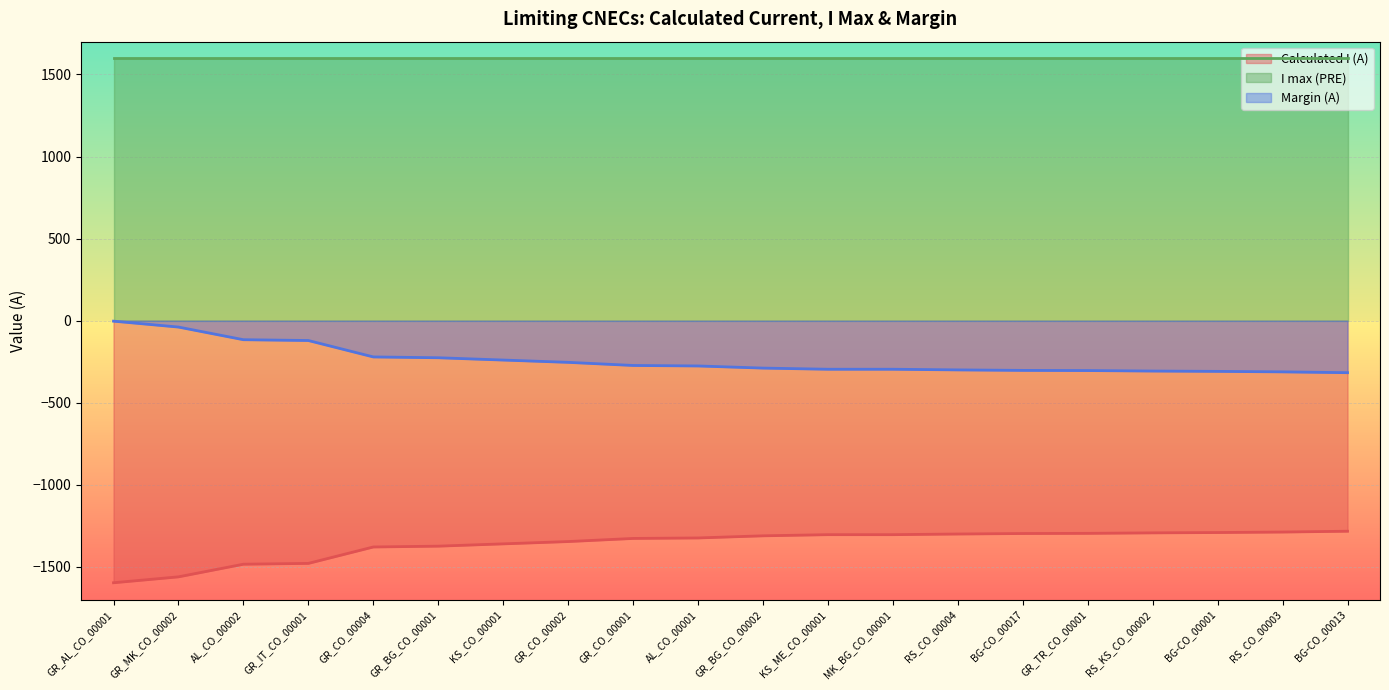

The value of Calculated I (A) at GR_CO_00002 is -2331. True or false?

False